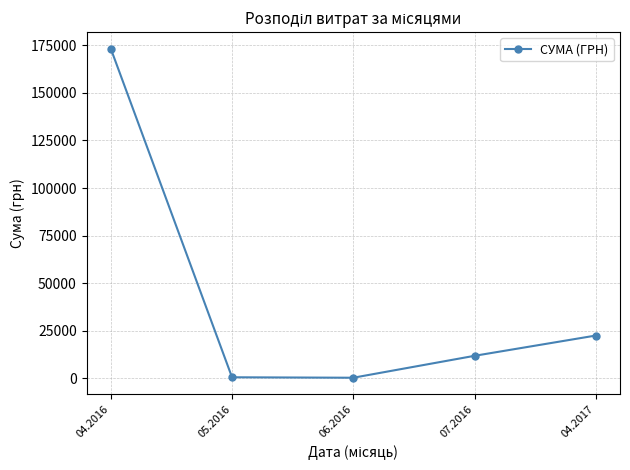

What is the difference between the values at 06.2016 and 04.2017?

22177.2